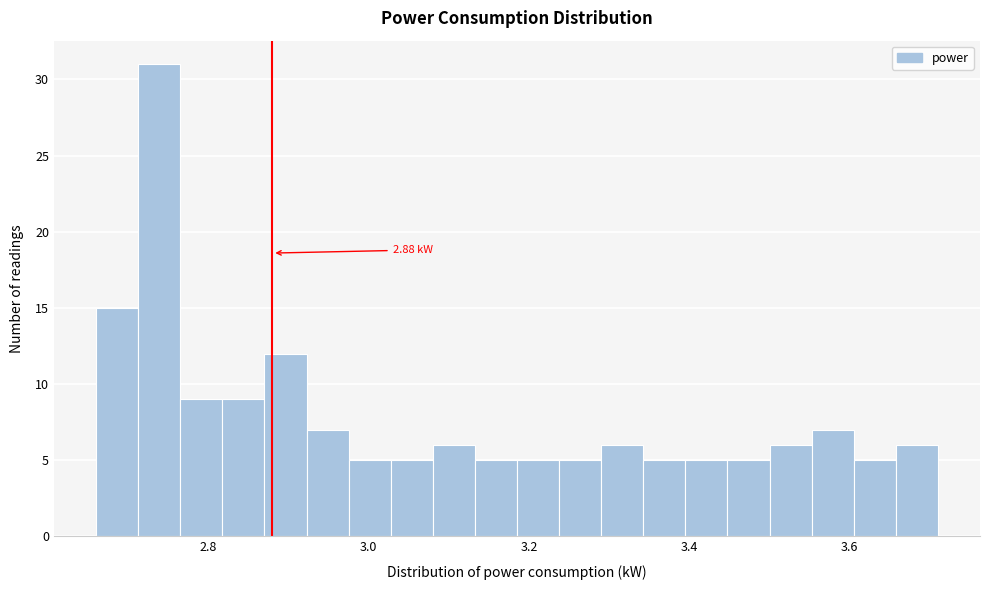

Read against the x-axis, roughly where is the centre of the tallest bar?

2.74